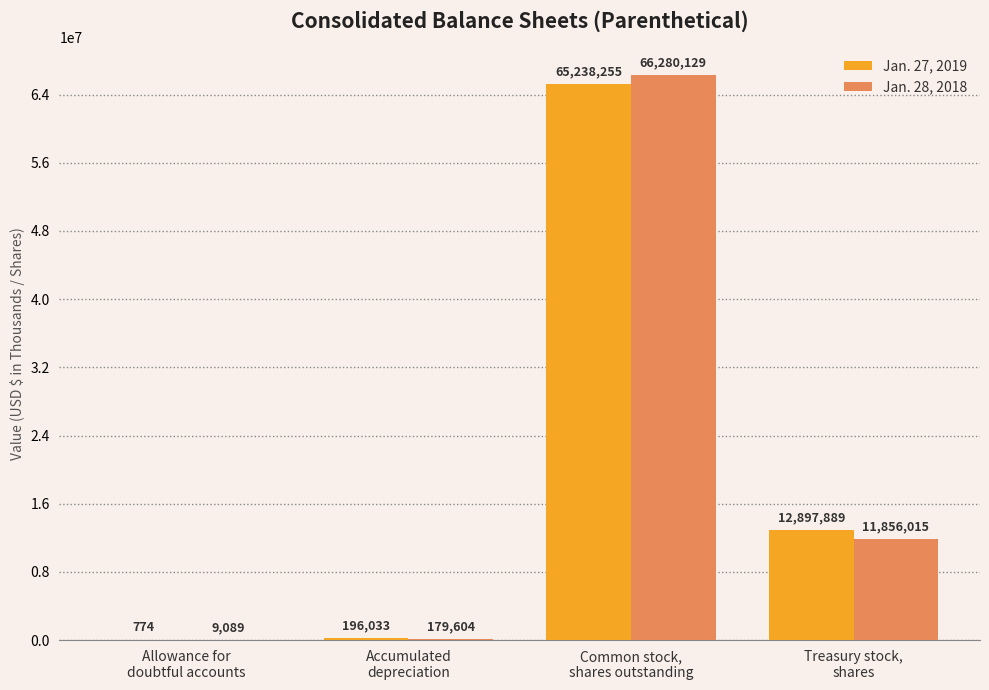

What is the greatest value displayed?

66280129